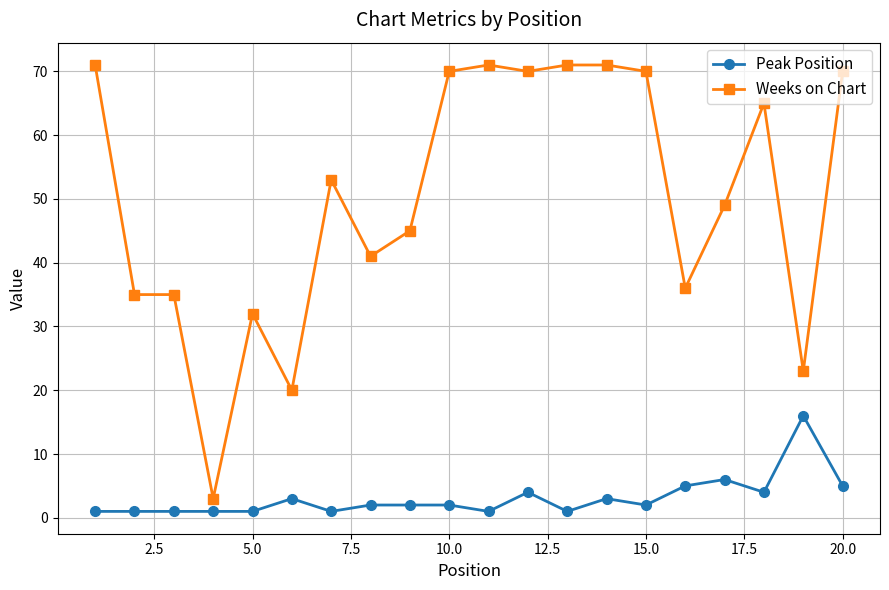

List the series in order of their peak value, lowest first.

Peak Position, Weeks on Chart